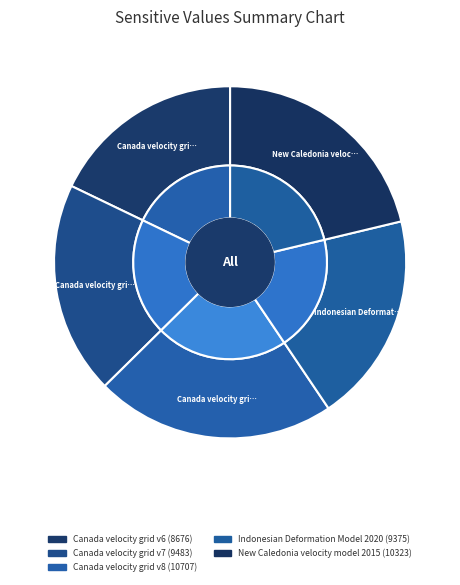

The Canada velocity grid v8 slice represents 22% of the pie. True or false?

True